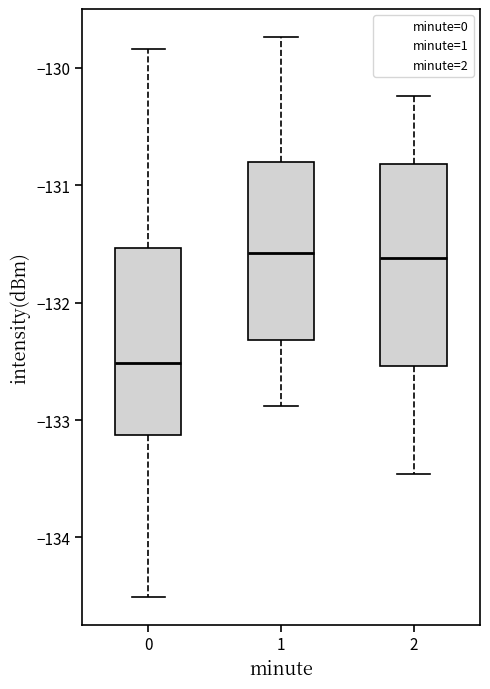

Comparing the boxes themselves (not the whiskers), which one is the tallest?

2